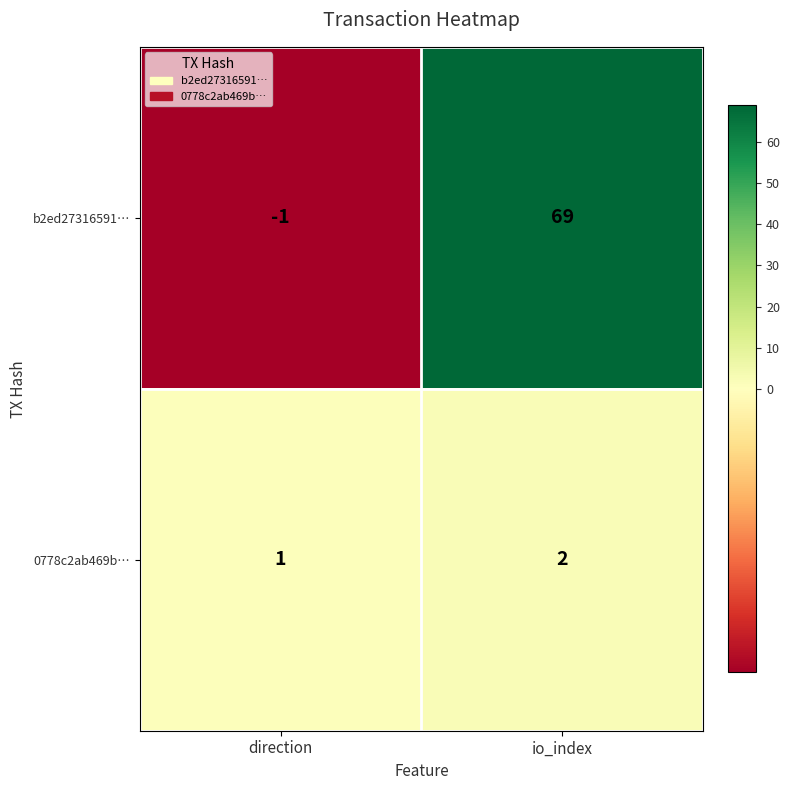

What is the maximum value shown in the chart?

69